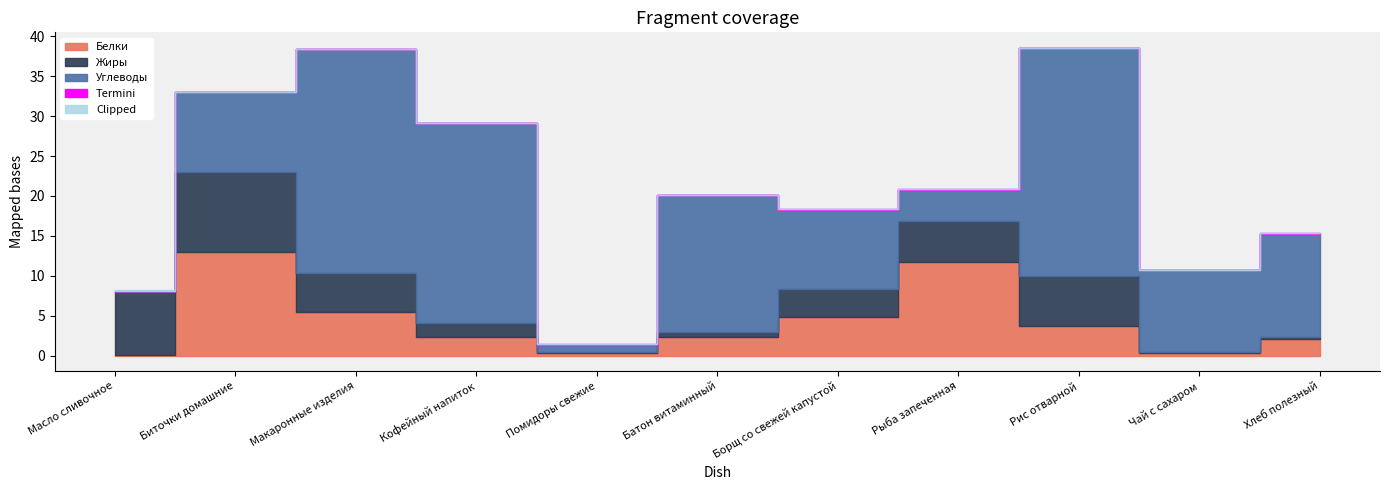

Reading left to right, list all the values displayed in this chart.

Белки: Масло сливочное=0.1	Биточки домашние=13.0	Макаронные изделия=5.5	Кофейный напиток=2.3	Помидоры свежие=0.3	Батон витаминный=2.4	Борщ со свежей капустой=4.8	Рыба запеченная=11.7	Рис отварной=3.7	Чай с сахаром=0.3	Хлеб полезный=2.1
Жиры: Масло сливочное=7.9	Биточки домашние=10.0	Макаронные изделия=4.9	Кофейный напиток=1.8	Помидоры свежие=0.1	Батон витаминный=0.6	Борщ со свежей капустой=3.6	Рыба запеченная=5.2	Рис отварной=6.3	Чай с сахаром=0.1	Хлеб полезный=0.3
Углеводы: Масло сливочное=0.1	Биточки домашние=10.0	Макаронные изделия=28.0	Кофейный напиток=25.0	Помидоры свежие=1.0	Батон витаминный=17.1	Борщ со свежей капустой=9.9	Рыба запеченная=3.9	Рис отварной=28.5	Чай с сахаром=10.3	Хлеб полезный=12.9